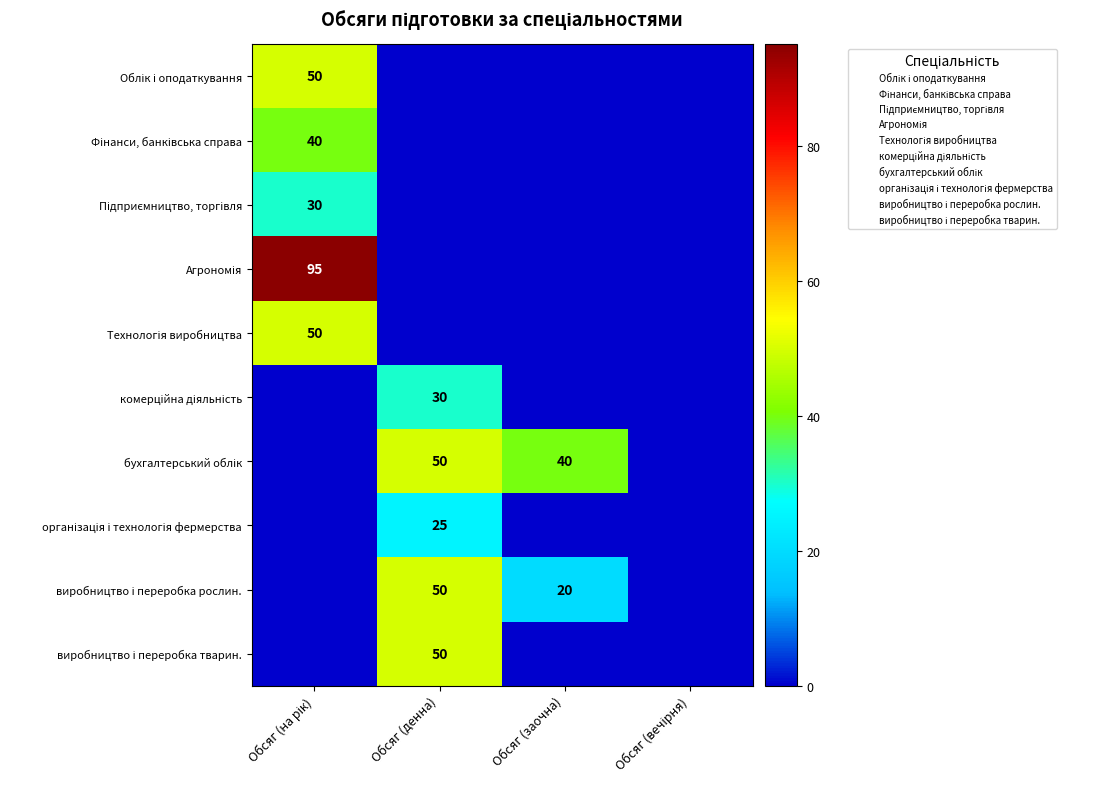

Is it true that Технологія виробництва equals 0 at Обсяг (заочна)?

True